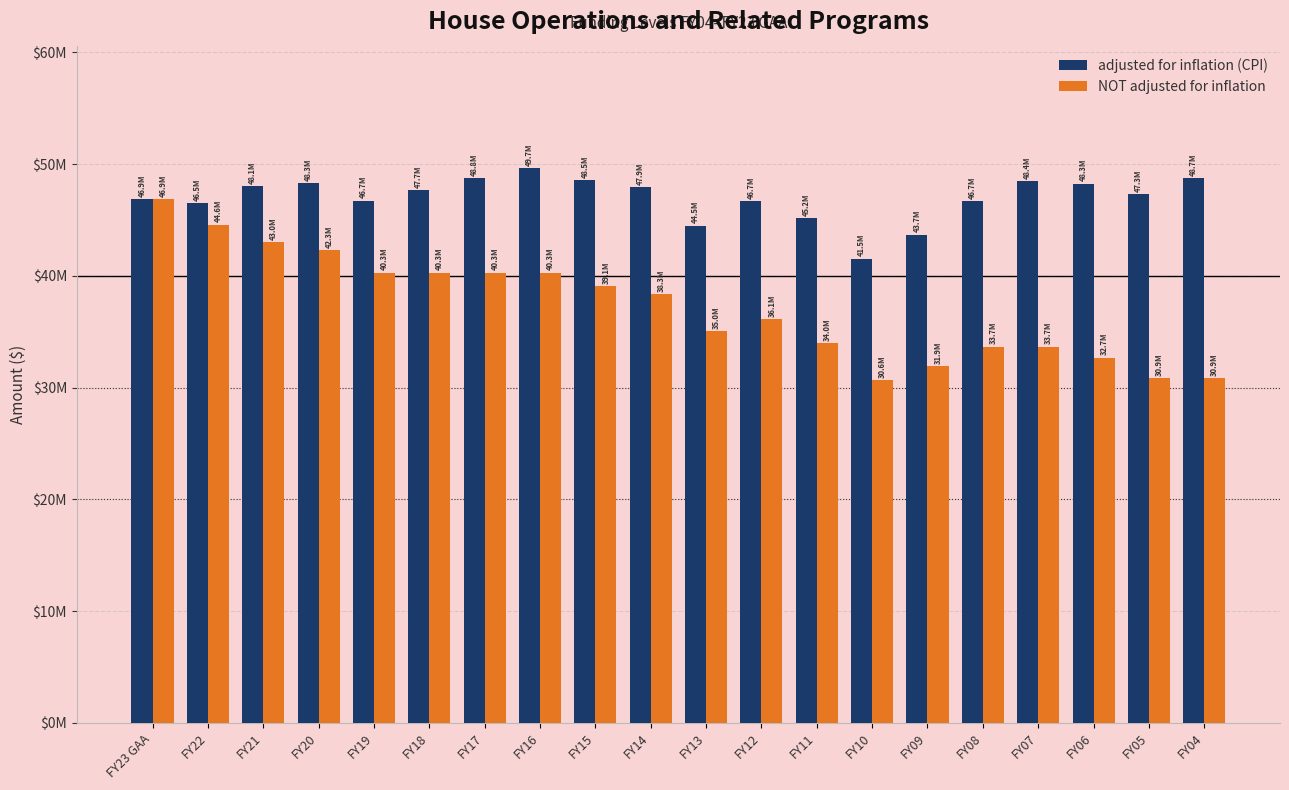

How many distinct data groups are displayed?

2